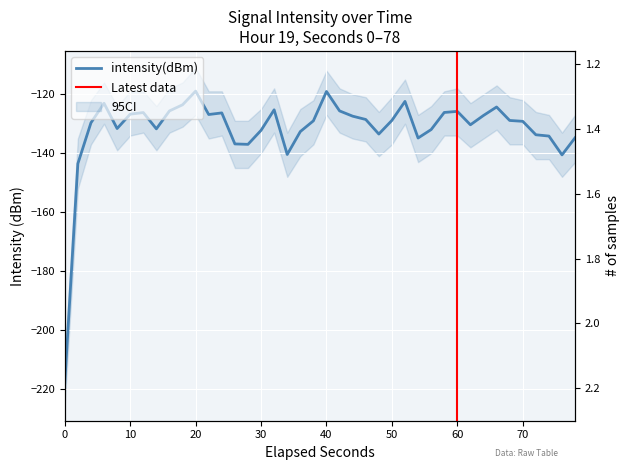

What is the average value?

-131.8